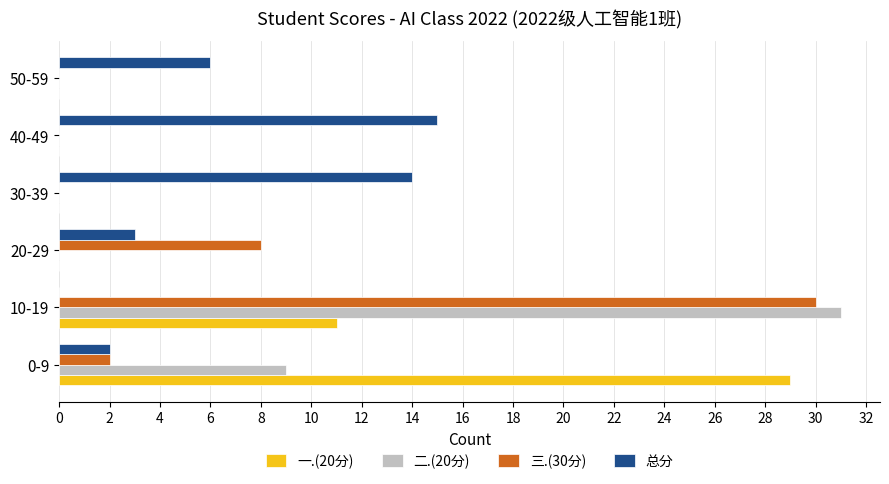

What is the greatest value displayed?

31